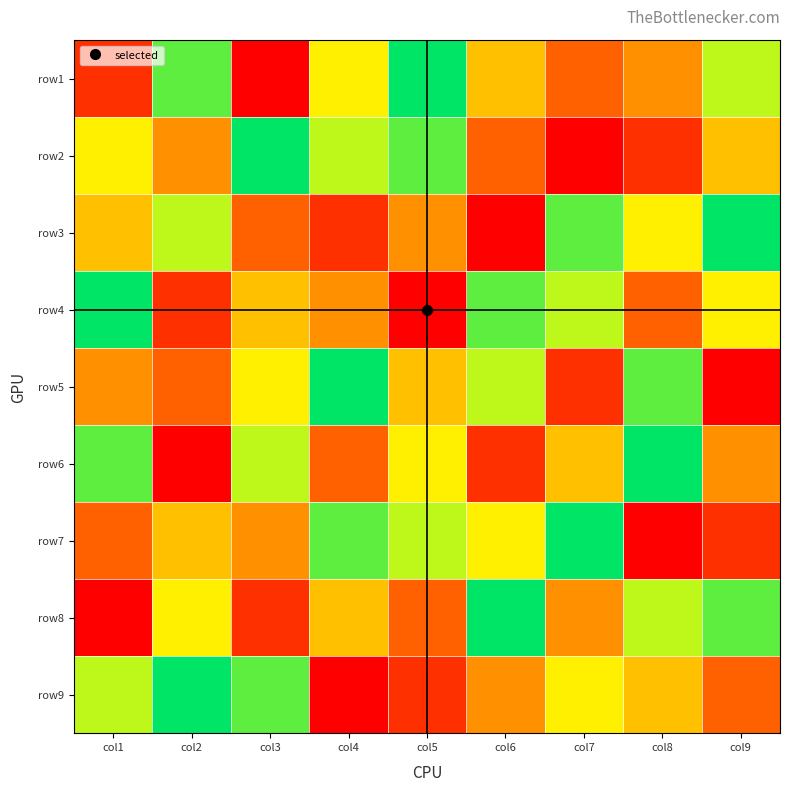

Reading left to right, what are all the values shown in this chart?

row1: col1=2	col2=8	col3=1	col4=6	col5=9	col6=5	col7=3	col8=4	col9=7
row2: col1=6	col2=4	col3=9	col4=7	col5=8	col6=3	col7=1	col8=2	col9=5
row3: col1=5	col2=7	col3=3	col4=2	col5=4	col6=1	col7=8	col8=6	col9=9
row4: col1=9	col2=2	col3=5	col4=4	col5=1	col6=8	col7=7	col8=3	col9=6
row5: col1=4	col2=3	col3=6	col4=9	col5=5	col6=7	col7=2	col8=8	col9=1
row6: col1=8	col2=1	col3=7	col4=3	col5=6	col6=2	col7=5	col8=9	col9=4
row7: col1=3	col2=5	col3=4	col4=8	col5=7	col6=6	col7=9	col8=1	col9=2
row8: col1=1	col2=6	col3=2	col4=5	col5=3	col6=9	col7=4	col8=7	col9=8
row9: col1=7	col2=9	col3=8	col4=1	col5=2	col6=4	col7=6	col8=5	col9=3